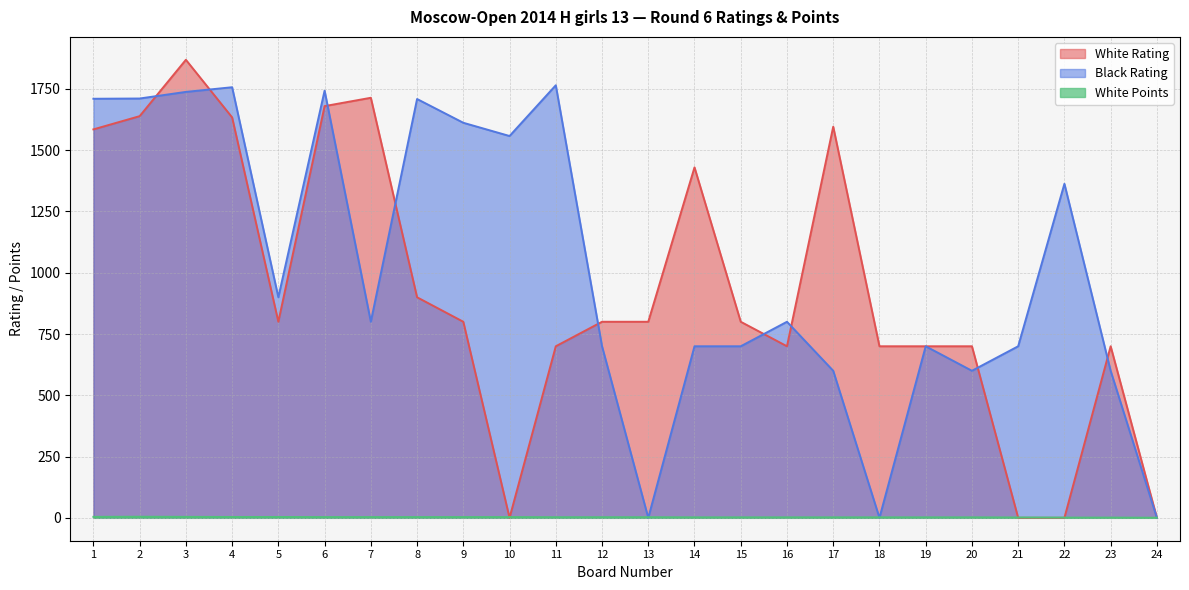

Reading left to right, what are all the values shown in this chart?

White Rating: 1585.0	1639.0	1869.0	1634.0	800.0	1680.0	1714.0	900.0	800.0	0.0	700.0	800.0	800.0	1430.0	800.0	700.0	1596.0	700.0	700.0	700.0	0.0	0.0	700.0	0.0
Black Rating: 1710.0	1711.0	1738.0	1757.0	900.0	1743.0	800.0	1709.0	1612.0	1558.0	1765.0	700.0	0.0	700.0	700.0	800.0	600.0	0.0	700.0	600.0	700.0	1363.0	600.0	0.0
White Points: 4.0	4.5	4.0	3.5	3.5	3.0	3.0	3.0	3.0	3.0	2.5	2.5	2.5	2.0	2.0	2.0	2.0	2.0	2.0	2.0	1.5	1.0	1.0	0.5